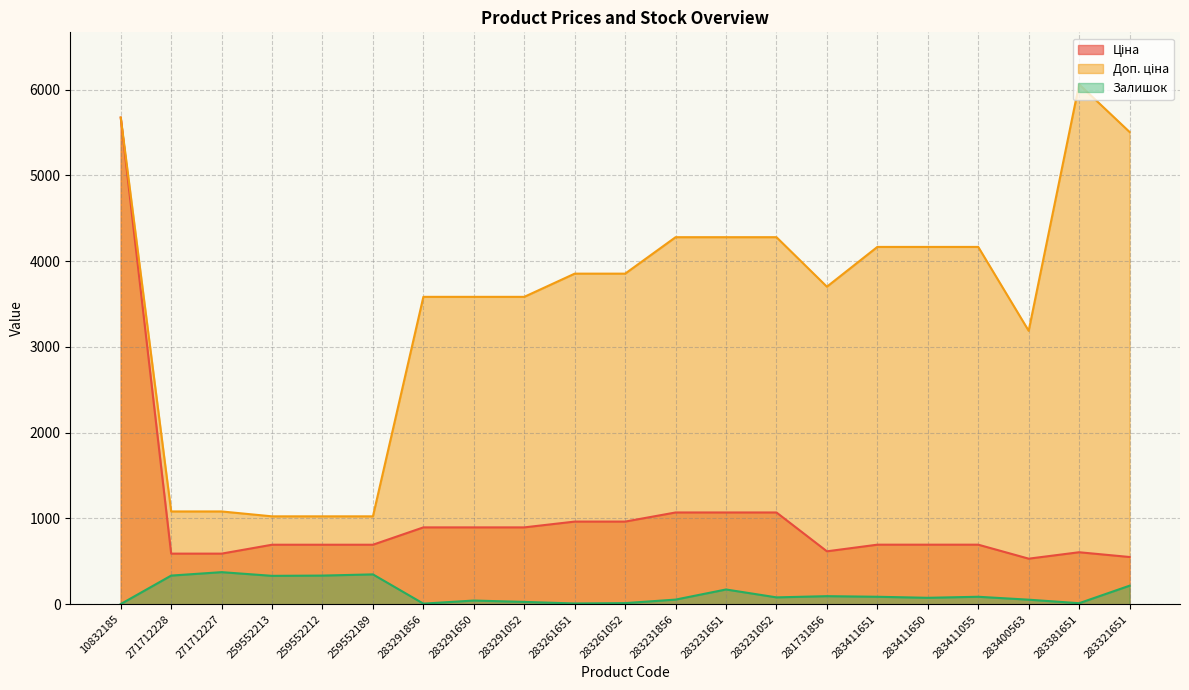

Is it true that Доп. ціна equals 1919.4 at 283291856?

False